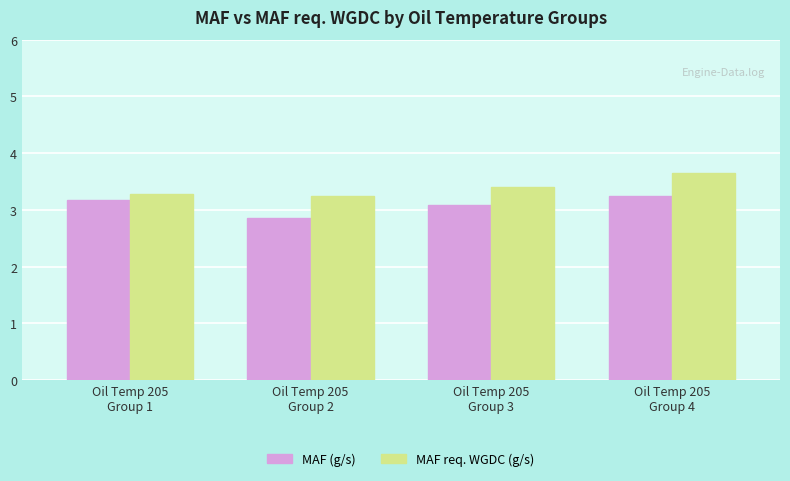

What is the difference between the second highest and second lowest values in the MAF (g/s) series?

0.1